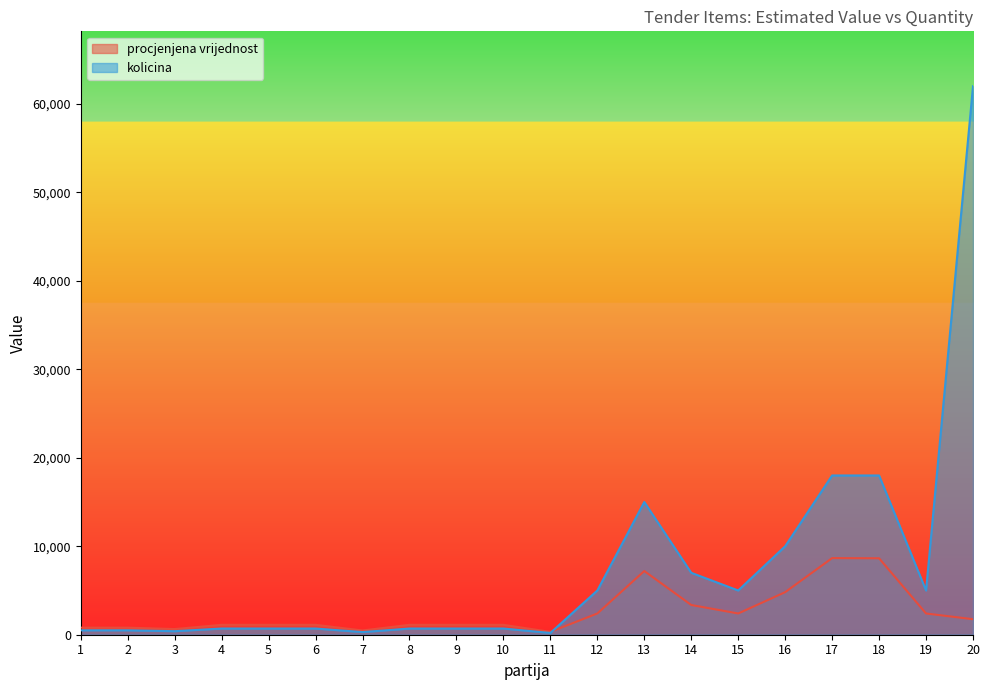

Reading right to left, list all the values displayed in this chart.

procjenjena vrijednost: 20=1754.7	19=2400.0	18=8640.0	17=8660.4	16=4811.3	15=2400.0	14=3360.0	13=7200.0	12=2400.0	11=320.0	10=1120.0	9=1120.0	8=1120.0	7=480.0	6=1120.0	5=1120.0	4=1120.0	3=640.0	2=800.0	1=800.0
kolicina: 20=62000.0	19=5000.0	18=18000.0	17=18000.0	16=10000.0	15=5000.0	14=7000.0	13=15000.0	12=5000.0	11=200.0	10=700.0	9=700.0	8=700.0	7=300.0	6=700.0	5=700.0	4=700.0	3=400.0	2=500.0	1=500.0